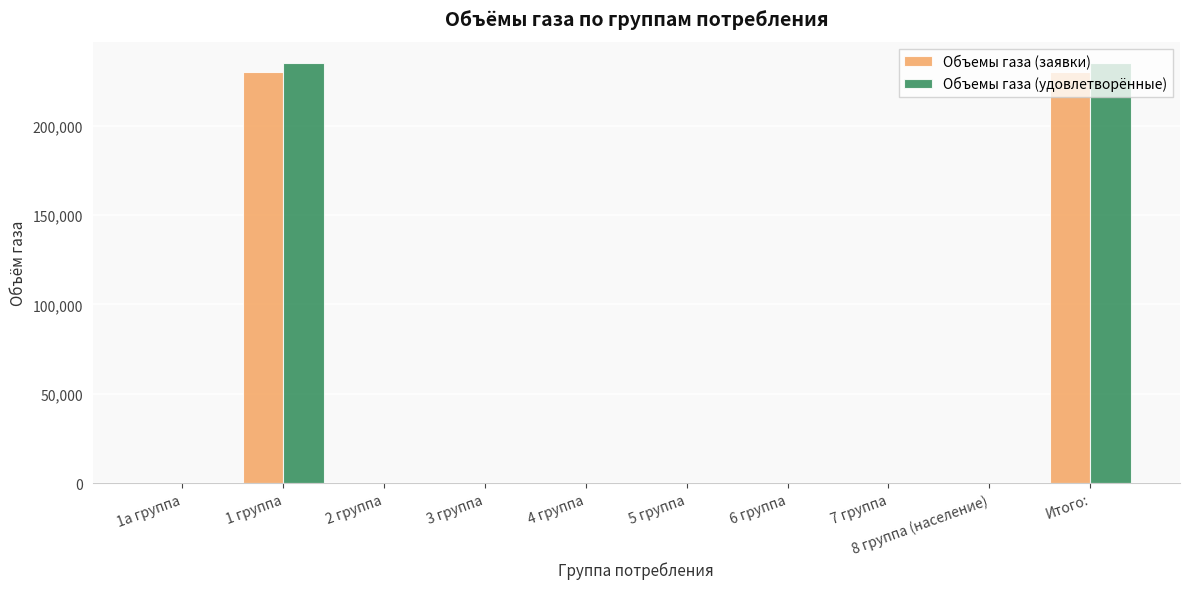

How many groups of bars are there?

10